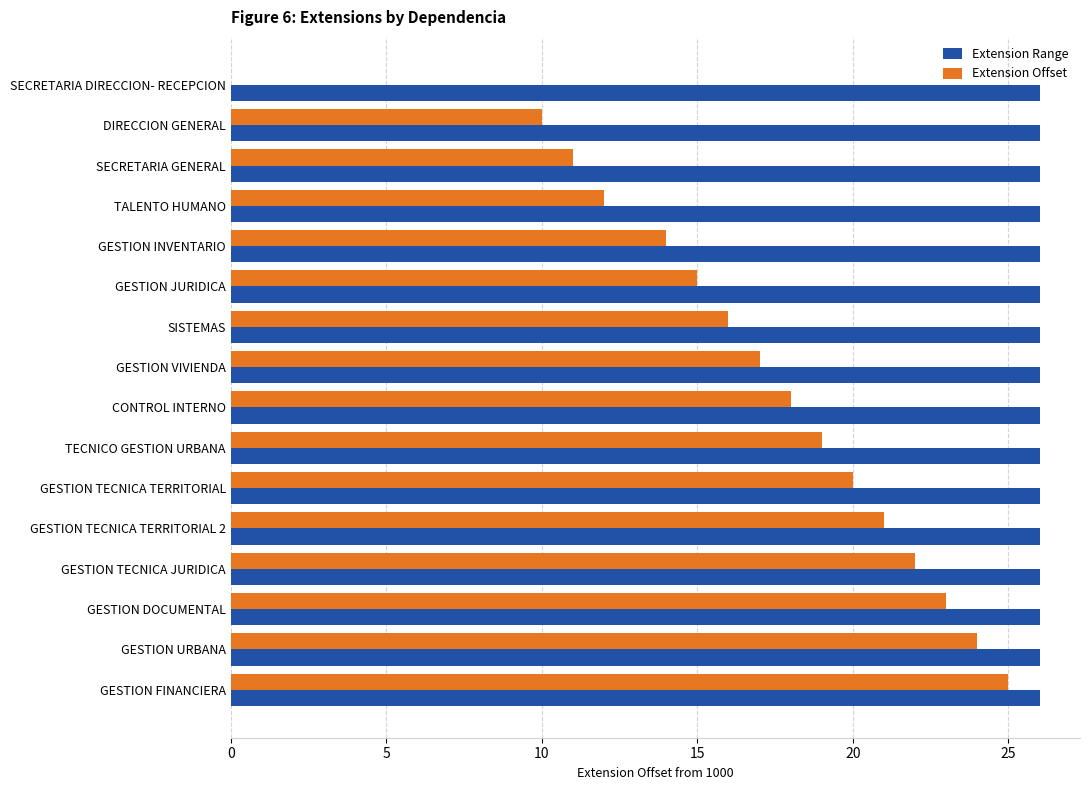

Between GESTION JURIDICA and CONTROL INTERNO, which series saw the biggest shift?

Extension Offset